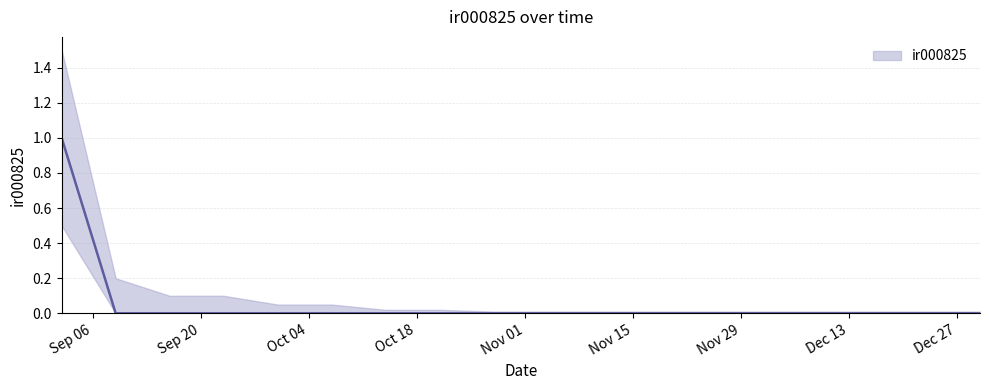

At which label is the value closest to 0?

2021-09-09